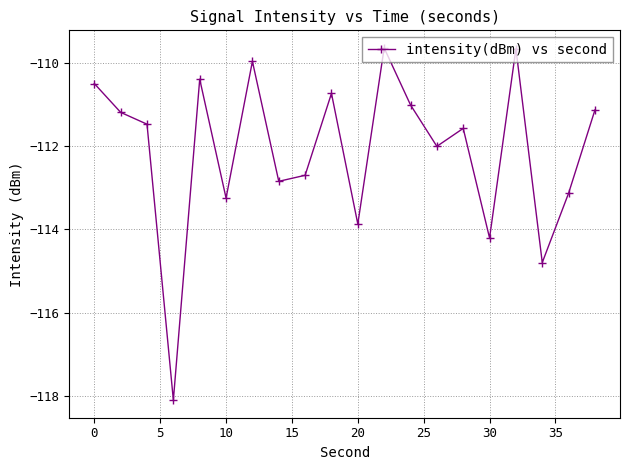

What is the value of the 13th point from the left?

-111.0